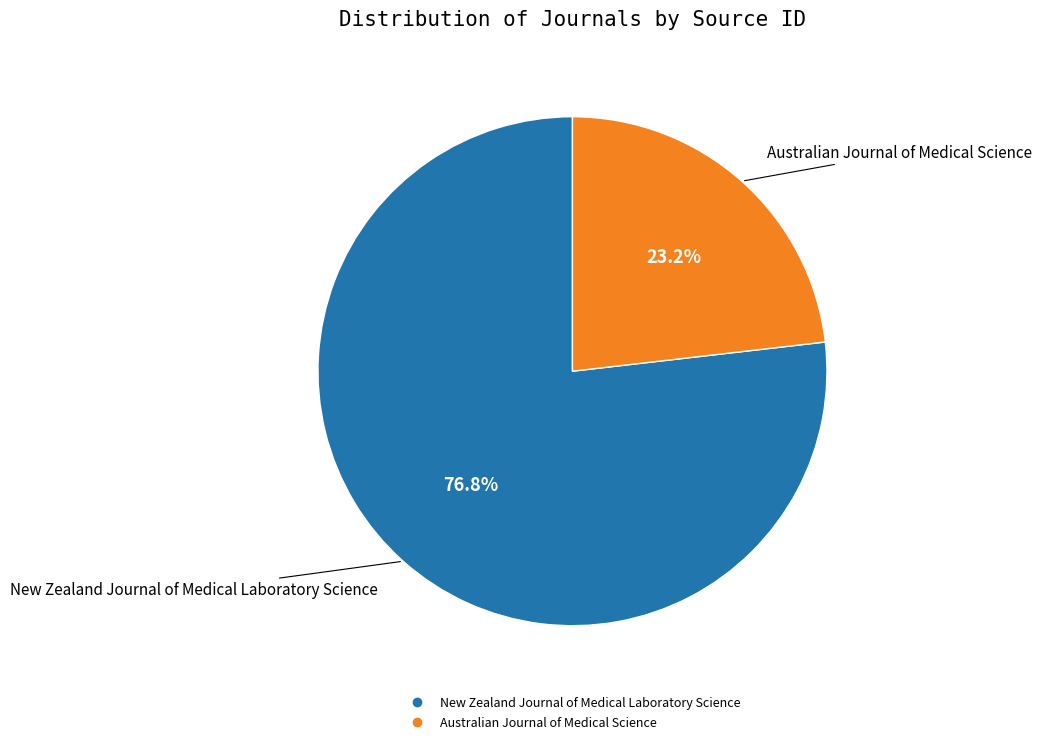

Combined, do New Zealand Journal of Medical Laboratory Science and Australian Journal of Medical Science account for over 50%?

Yes